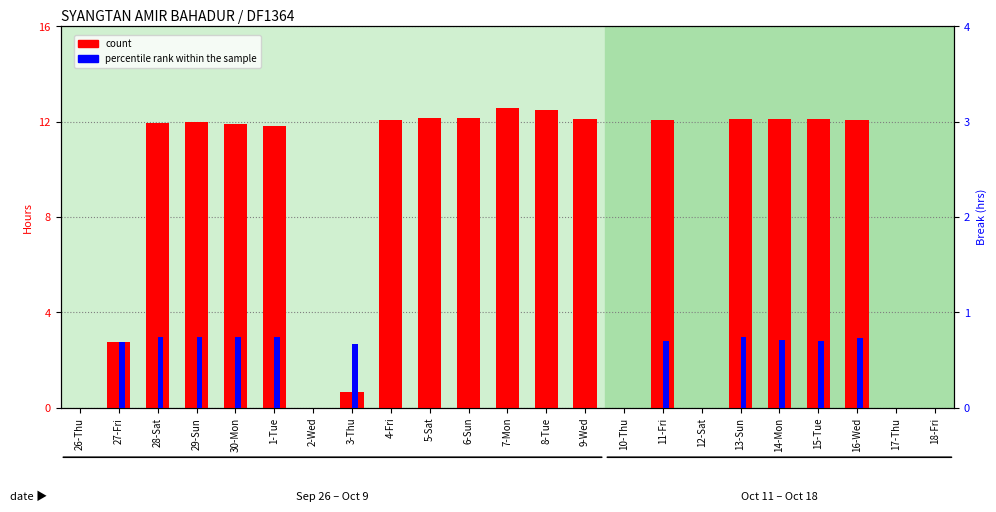

What position from the right is 28-Sat?

21